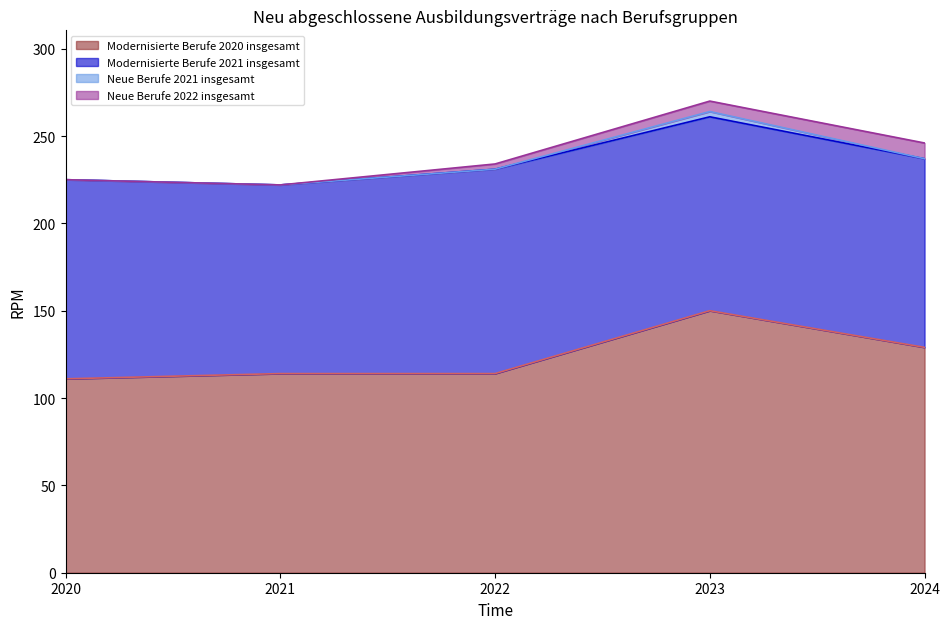

How many data points in Modernisierte Berufe 2020 insgesamt are above 114?

2